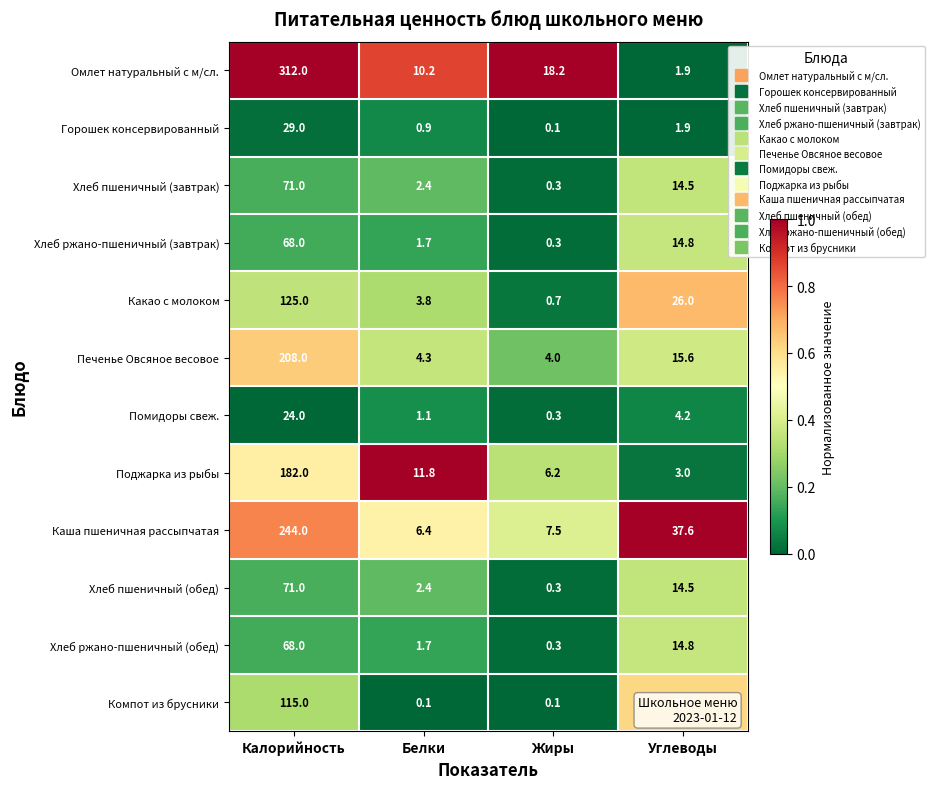

Between Калорийность and Белки, which series saw the biggest shift?

Омлет натуральный с м/сл.